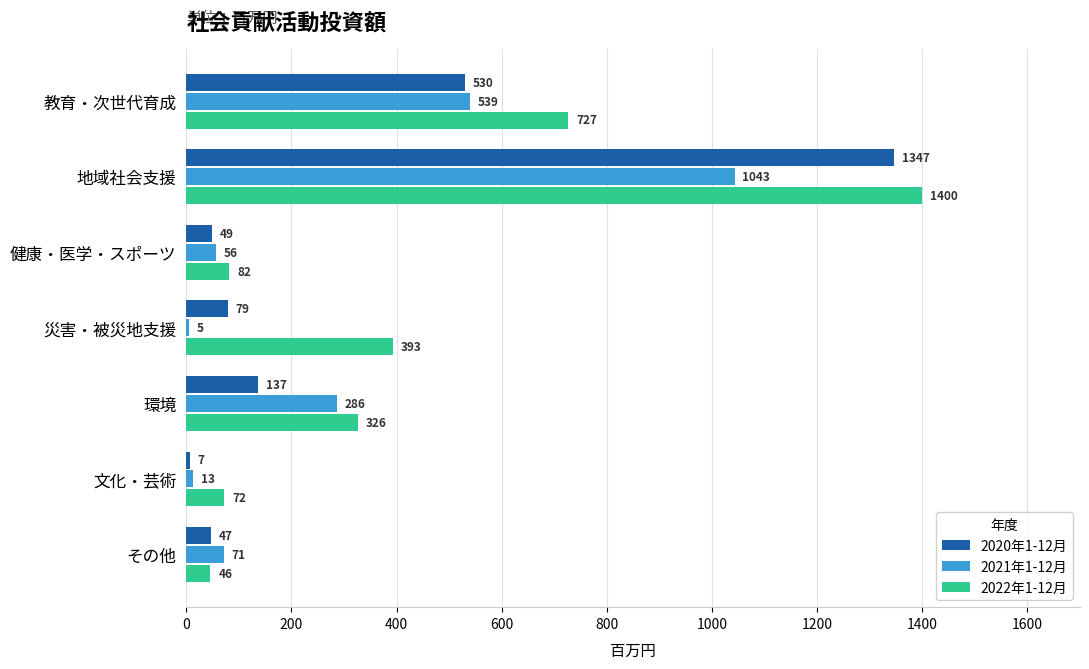

What is the greatest value displayed?

1400